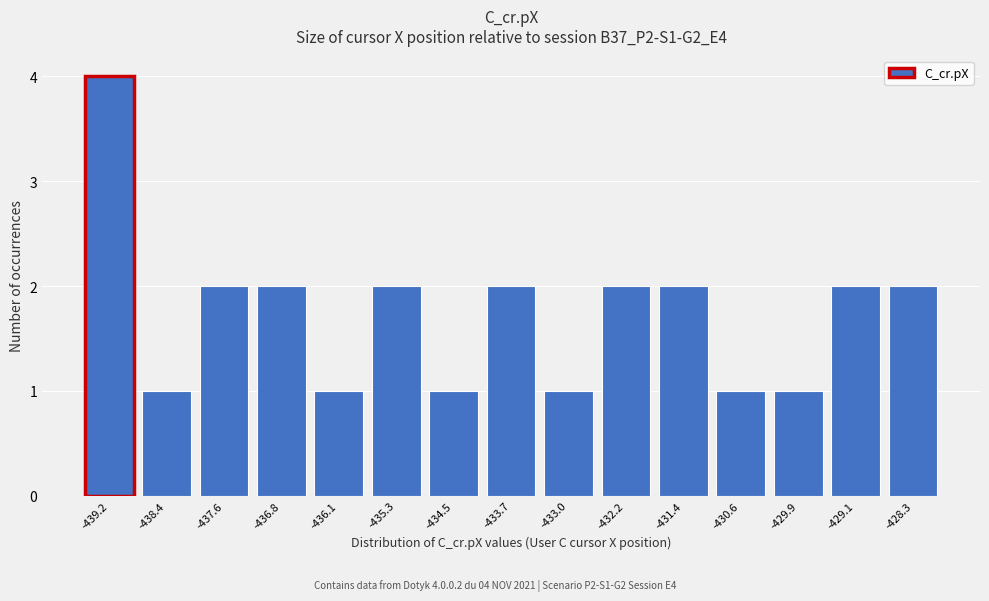

Reading left to right, what are all the values shown in this chart?

-439.2=4	-438.4=1	-437.6=2	-436.8=2	-436.1=1	-435.3=2	-434.5=1	-433.7=2	-433.0=1	-432.2=2	-431.4=2	-430.6=1	-429.9=1	-429.1=2	-428.3=2